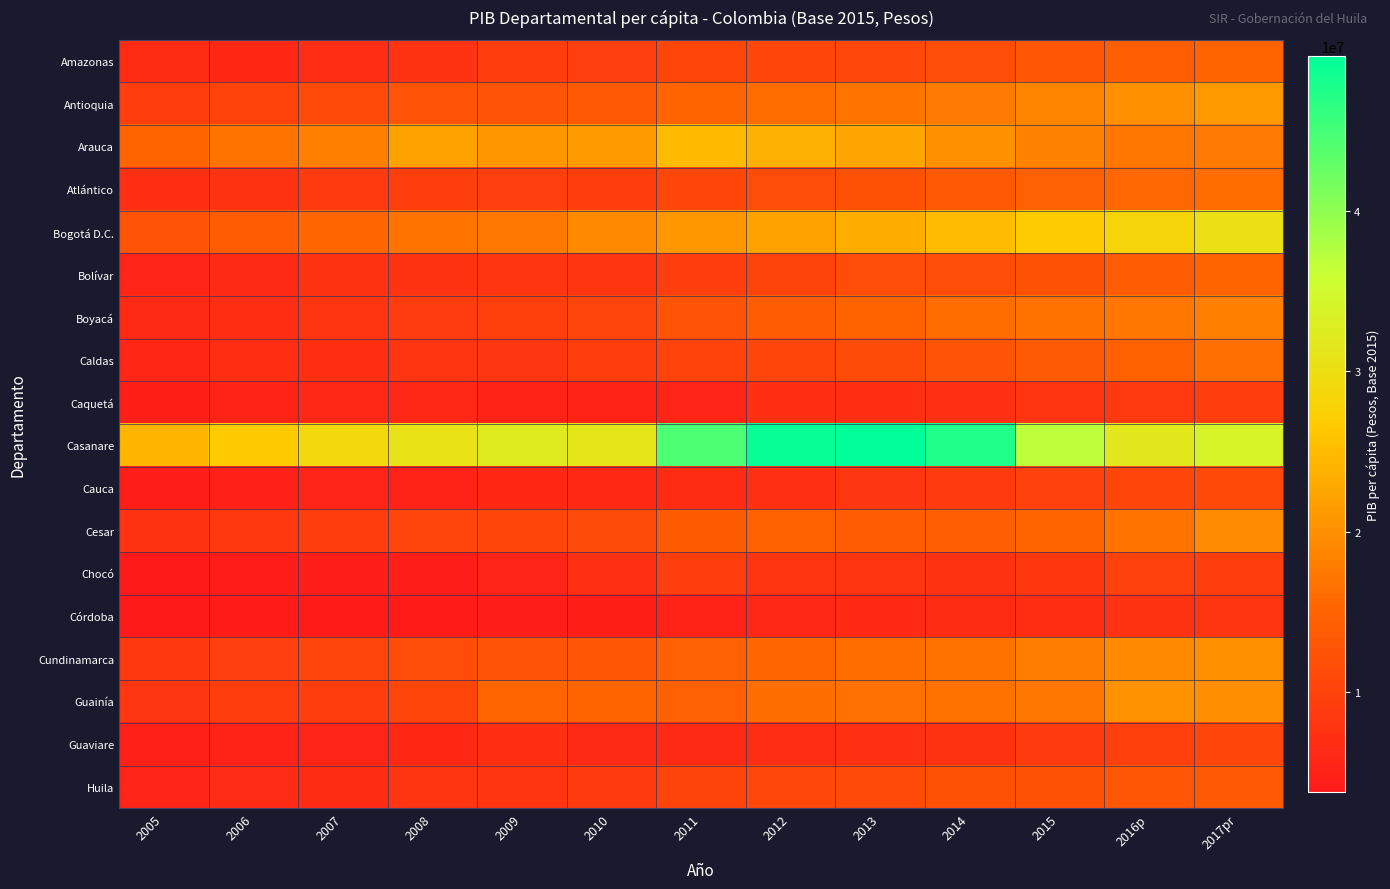

Reading left to right, list all the values displayed in this chart.

Amazonas: 2005=6573971.8	2006=6060851.9	2007=6739923.7	2008=7617800.9	2009=9222638.3	2010=9464361.9	2011=10426386.5	2012=10601613.5	2013=10836139.9	2014=11619432.6	2015=13095890.8	2016p=14300331.8	2017pr=15002037.8
Antioquia: 2005=9069958.4	2006=10031005.9	2007=11207113.4	2008=12494654.2	2009=12698690.7	2010=13320647.8	2011=15014549.8	2012=16011626.2	2013=16865338.9	2014=17647573.0	2015=18690992.9	2016p=20012986.0	2017pr=21042628.6
Arauca: 2005=15096098.6	2006=16781149.6	2007=18228929.7	2008=22035955.0	2009=20656142.6	2010=21261630.3	2011=24886793.6	2012=23720319.5	2013=22565093.9	2014=20019445.0	2015=18555472.1	2016p=17098519.6	2017pr=17650477.1
Atlántico: 2005=7145038.3	2006=7703342.8	2007=8680551.9	2008=9258053.9	2009=9467536.7	2010=9406738.3	2011=10691452.9	2012=11463787.1	2013=12261300.8	2014=13334407.4	2015=14421695.8	2016p=15507390.5	2017pr=16021331.9
Bogotá D.C.: 2005=12499661.8	2006=13821101.7	2007=15349697.5	2008=16888177.3	2009=17380196.0	2010=19404884.5	2011=20813812.4	2012=22073677.3	2013=23463443.1	2014=24921469.1	2015=26710775.4	2016p=28416986.9	2017pr=30307764.7
Bolívar: 2005=5554881.6	2006=6372105.1	2007=7497543.5	2008=7682298.4	2009=8016723.3	2010=7982412.3	2011=9395069.5	2012=10198018.0	2013=11463419.2	2014=11588904.8	2015=12251163.6	2016p=13882678.0	2017pr=15074522.5
Boyacá: 2005=6250109.6	2006=6865793.5	2007=7869017.0	2008=9041689.2	2009=9605934.2	2010=10410296.6	2011=12662070.6	2012=13837765.6	2013=14808944.0	2014=15986165.3	2015=16666020.6	2016p=17256065.6	2017pr=18243635.9
Caldas: 2005=5740856.4	2006=6976732.8	2007=7157560.3	2008=7793008.8	2009=8225971.5	2010=9394983.7	2011=10023138.1	2012=10541455.1	2013=11319405.5	2014=12538862.7	2015=13459972.7	2016p=14666026.6	2017pr=16455700.1
Caquetá: 2005=4735717.5	2006=5244542.1	2007=5915491.9	2008=5768972.8	2009=5064016.2	2010=5252124.6	2011=5527462.7	2012=7257733.0	2013=7266036.3	2014=7366363.2	2015=7847054.0	2016p=8612473.2	2017pr=9150493.6
Casanare: 2005=24090055.9	2006=26521249.4	2007=28877209.2	2008=30657995.8	2009=32315365.4	2010=31438475.6	2011=44357124.6	2012=49227029.6	2013=49626413.2	2014=47469795.1	2015=36854400.9	2016p=31870072.5	2017pr=33984205.3
Cauca: 2005=4407802.2	2006=4988801.8	2007=5484650.2	2008=5175292.9	2009=5959608.4	2010=6118377.3	2011=6648170.1	2012=7294617.0	2013=8136995.8	2014=8821898.1	2015=9728981.9	2016p=10472595.6	2017pr=10950908.6
Cesar: 2005=7496716.3	2006=8377365.4	2007=9141650.3	2008=10400383.5	2009=10705472.6	2010=11223593.8	2011=13677212.8	2012=14636944.8	2013=13899718.9	2014=14231395.3	2015=15040729.4	2016p=16854535.8	2017pr=19476527.4
Chocó: 2005=3827198.6	2006=4209501.4	2007=4567863.5	2008=4596329.1	2009=5530500.7	2010=7320741.5	2011=9253969.9	2012=7814341.7	2013=7779054.9	2014=7552573.3	2015=8345617.5	2016p=9724403.6	2017pr=9320655.6
Córdoba: 2005=3785269.1	2006=4237403.1	2007=4286045.1	2008=4295992.8	2009=4668961.5	2010=4742156.2	2011=5132255.8	2012=5755327.4	2013=6134138.7	2014=6572625.3	2015=6915607.5	2016p=7520804.9	2017pr=7972067.9
Cundinamarca: 2005=8410395.5	2006=9500667.6	2007=10400564.9	2008=11643577.1	2009=12429132.6	2010=13080772.9	2011=14442995.6	2012=15254728.2	2013=16040865.3	2014=16711835.1	2015=17910824.6	2016p=19333214.8	2017pr=20021052.8
Guainía: 2005=8168760.9	2006=9092482.0	2007=9238571.5	2008=10495679.3	2009=15381370.5	2010=15118856.9	2011=14506057.1	2012=16165658.1	2013=16549931.4	2014=16609062.2	2015=17224324.8	2016p=20182830.9	2017pr=19942469.8
Guaviare: 2005=5030600.8	2006=5146396.2	2007=5480135.8	2008=5961855.7	2009=7030719.5	2010=6220649.4	2011=6352109.0	2012=6762485.3	2013=7311200.9	2014=7639712.3	2015=8800097.8	2016p=9681941.1	2017pr=10440839.7
Huila: 2005=5539951.7	2006=6469690.7	2007=6604088.5	2008=7798751.5	2009=7951577.0	2010=8623201.8	2011=10298781.5	2012=10893031.1	2013=11209159.7	2014=12274814.0	2015=12216689.0	2016p=13088641.5	2017pr=13608926.6